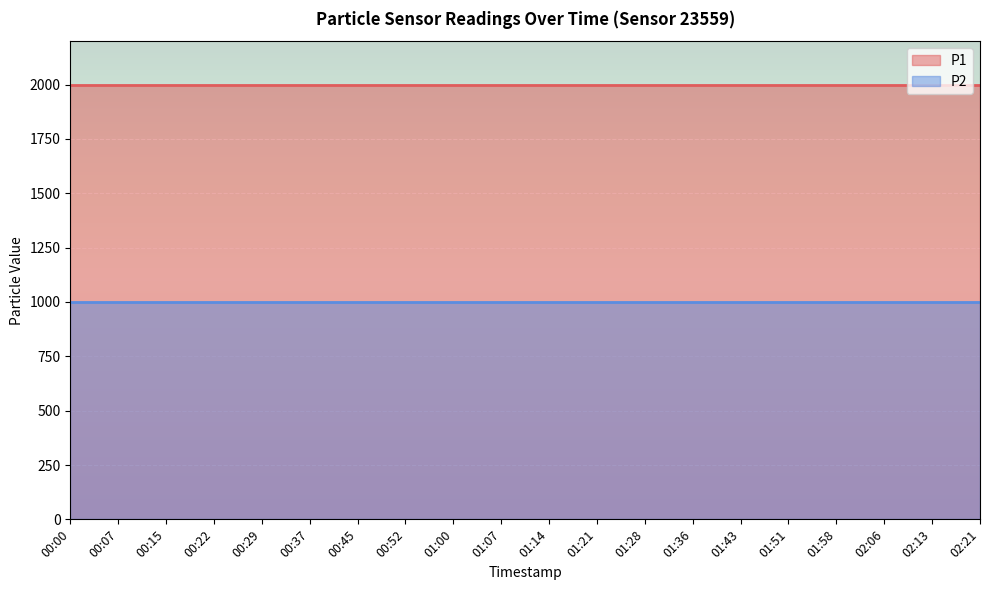

Reading left to right, extract all data points from this chart.

P1: 1999.9	1999.9	1999.9	1999.9	1999.9	1999.9	1999.9	1999.9	1999.9	1999.9	1999.9	1999.9	1999.9	1999.9	1999.9	1999.9	1999.9	1999.9	1999.9	1999.9
P2: 999.9	999.9	999.9	999.9	999.9	999.9	999.9	999.9	999.9	999.9	999.9	999.9	999.9	999.9	999.9	999.9	999.9	999.9	999.9	999.9